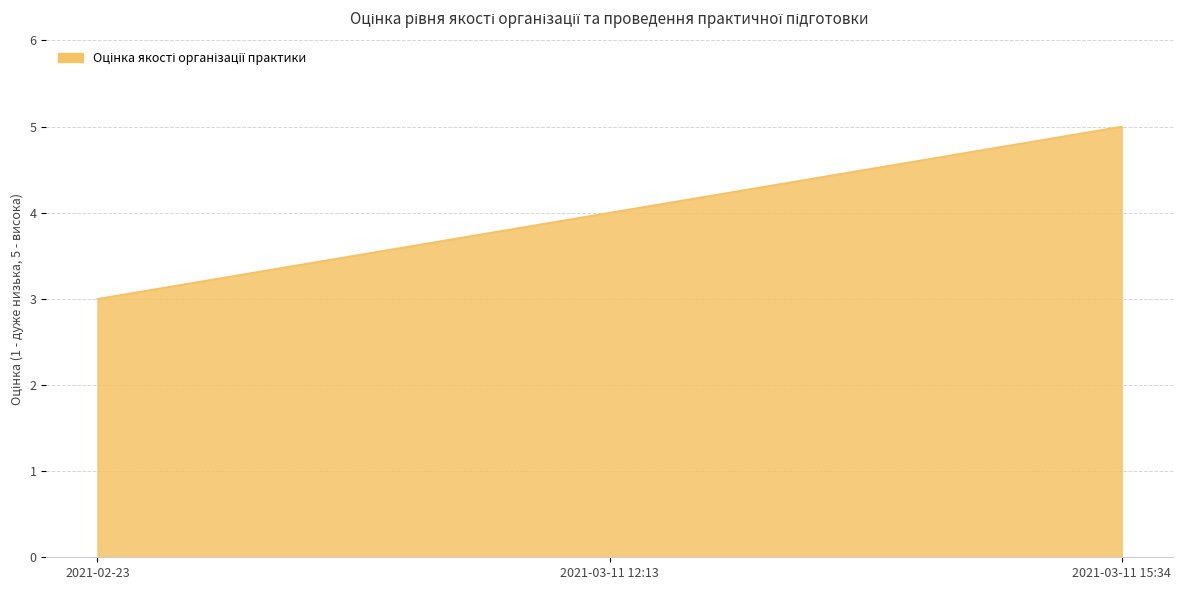

True or false: the data shows 2 at 2021-03-11 15:34.

False